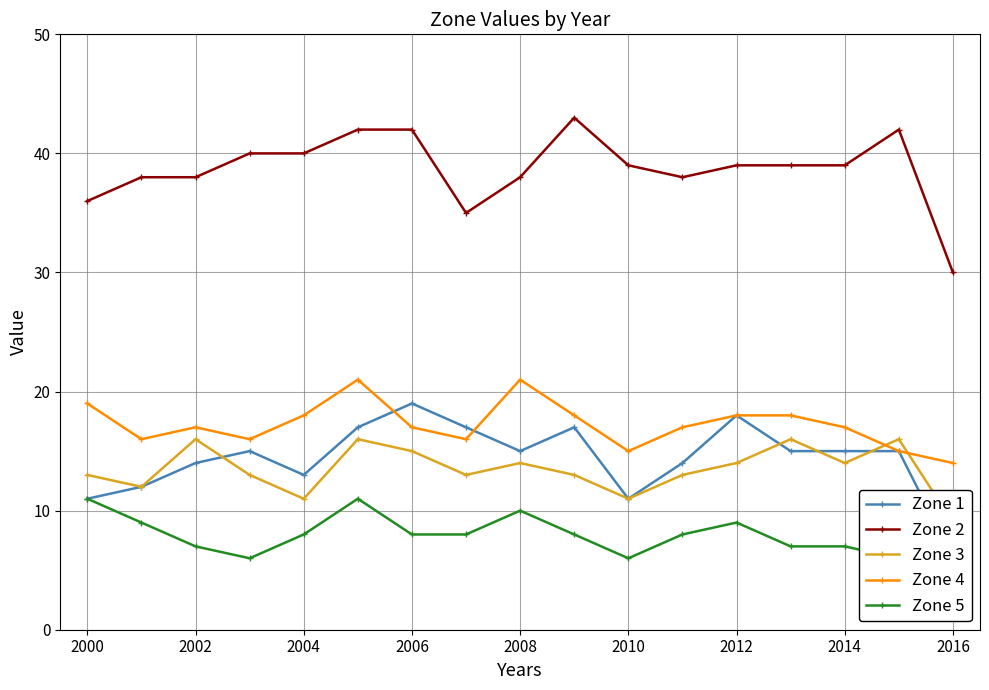

Is this an area chart (filled region under the line)?

No